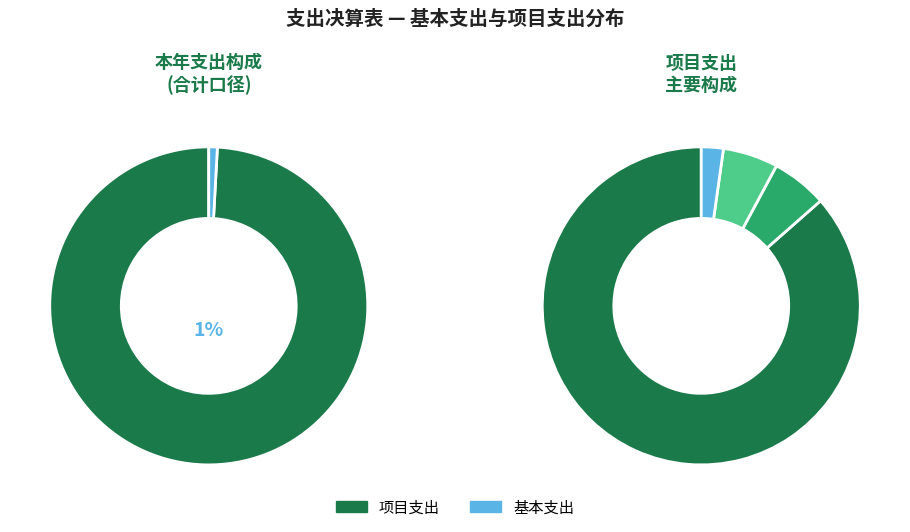

What percentage do 住房公积金 and 行政单位离退休 together represent?

8.5%